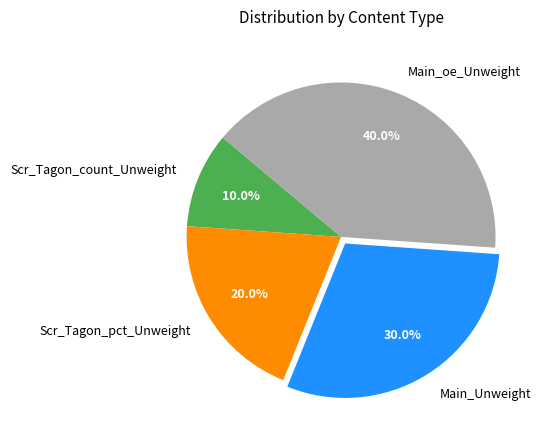

Is Scr_Tagon_count_Unweight the majority of the pie?

No